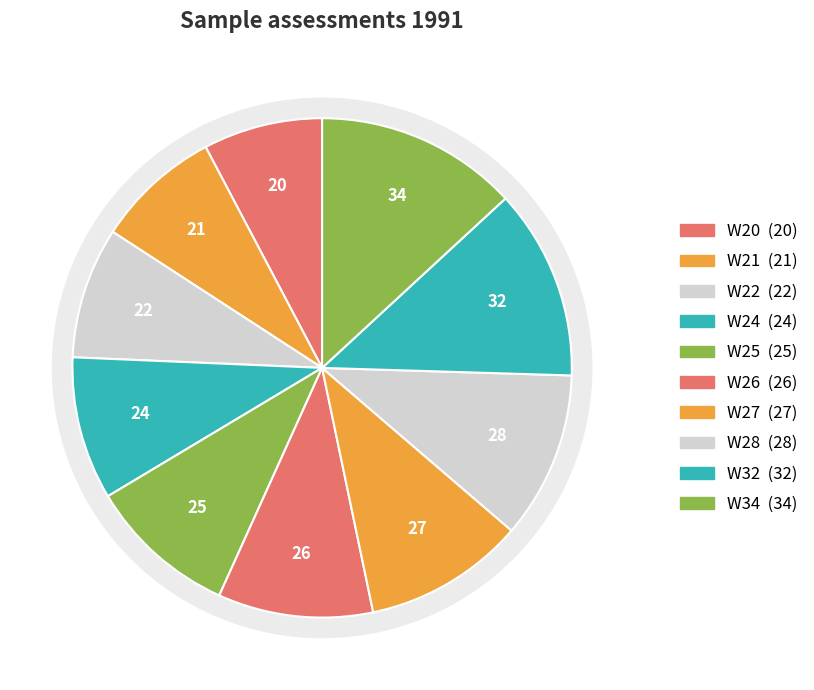

To the nearest percent, what is the combined percentage of W25 and W24?

19%